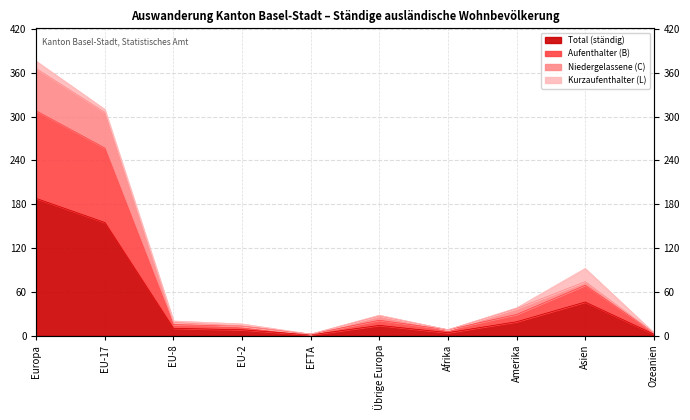

What is the sum of the Total (ständig) values at Afrika and Asien?

50